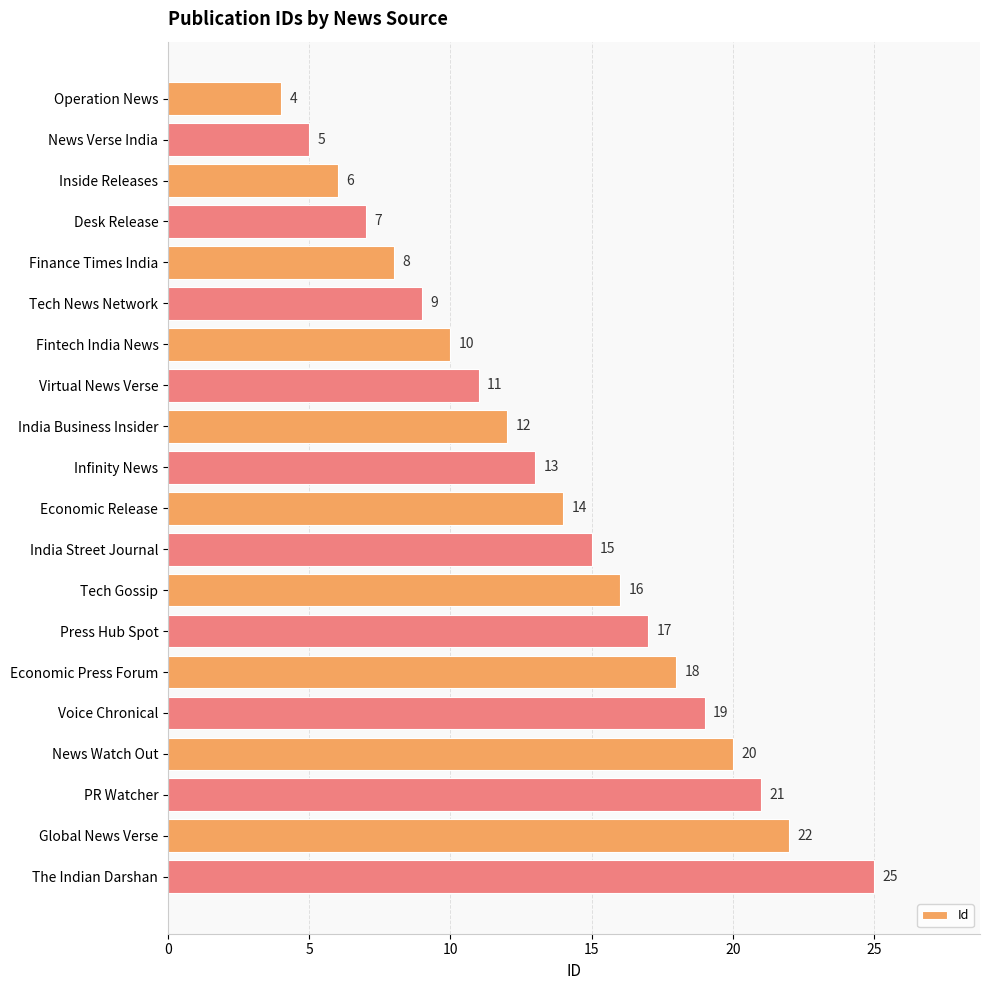

Which label corresponds to the largest value in the chart?

The Indian Darshan